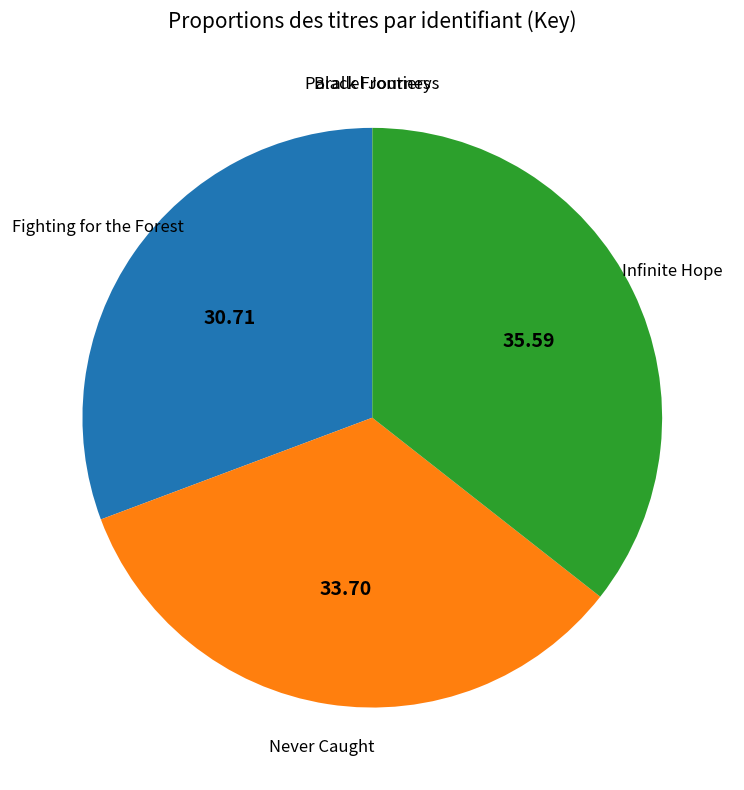

Does any single category account for the majority?

No